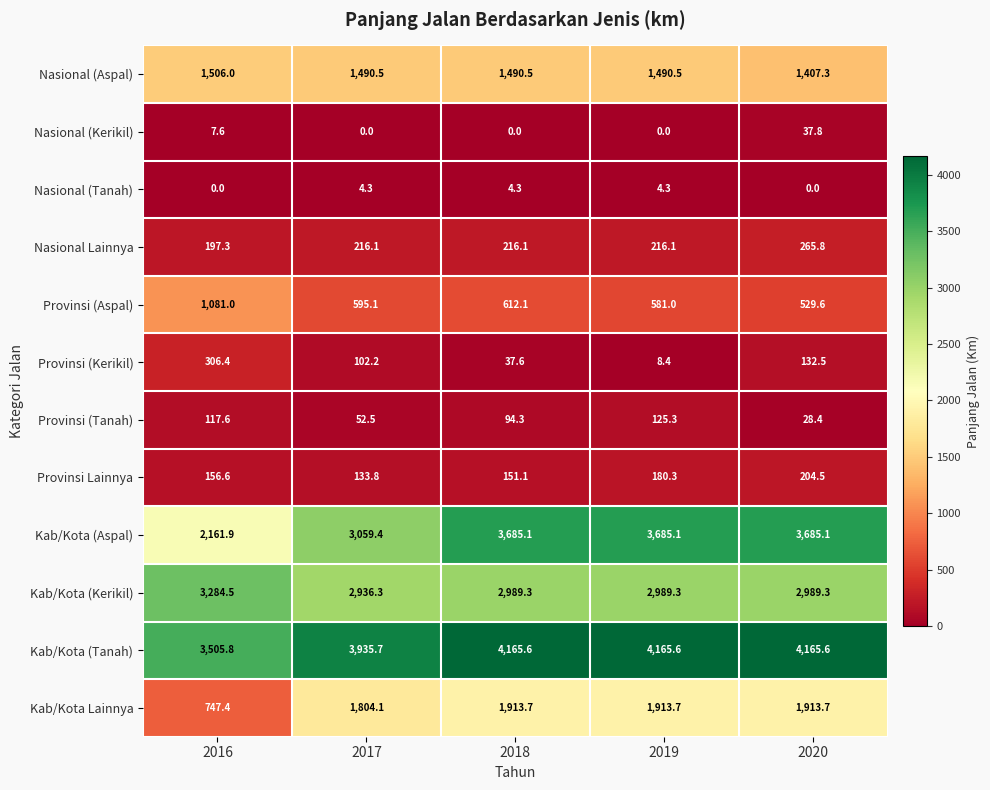

At which label is Nasional (Kerikil) closest to 18?

2016